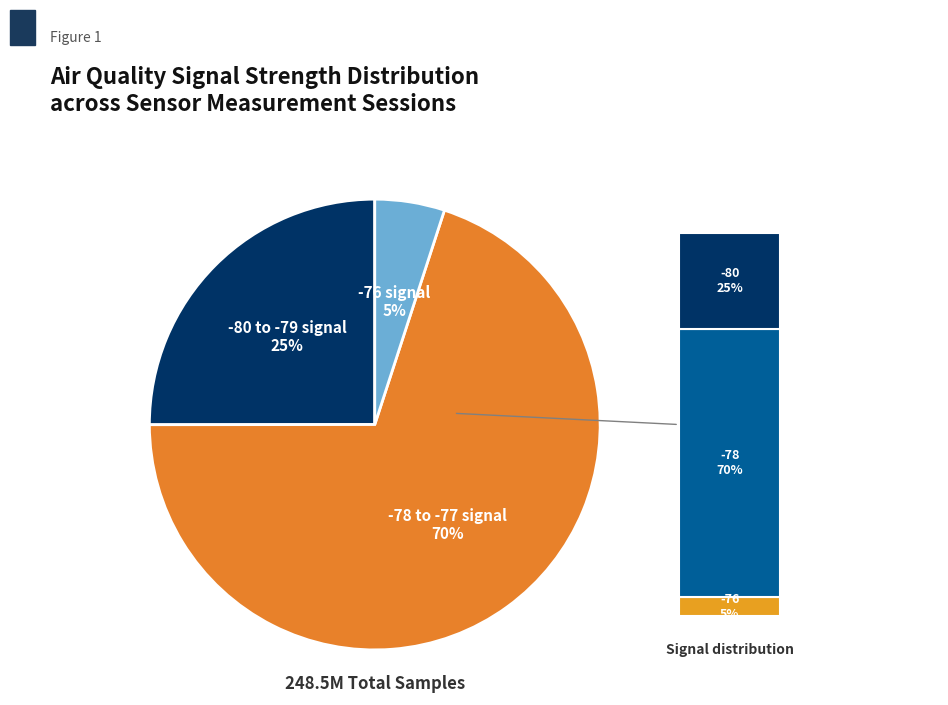

Does any single category account for the majority?

Yes